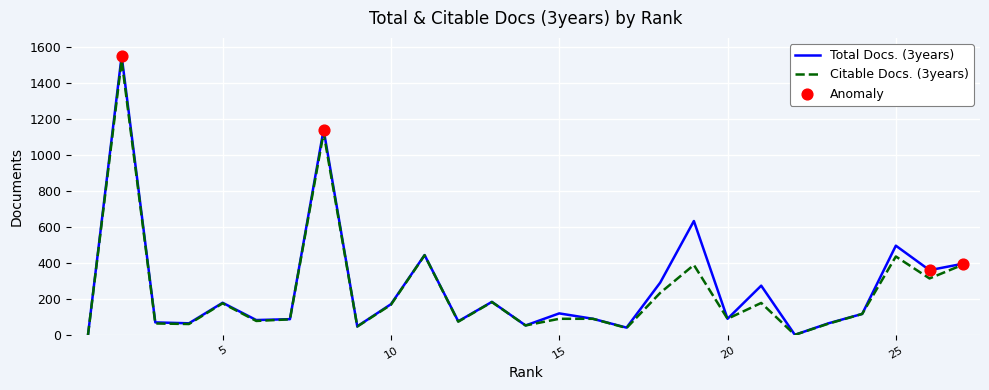

Which series has the widest spread of values?

Total Docs. (3years)